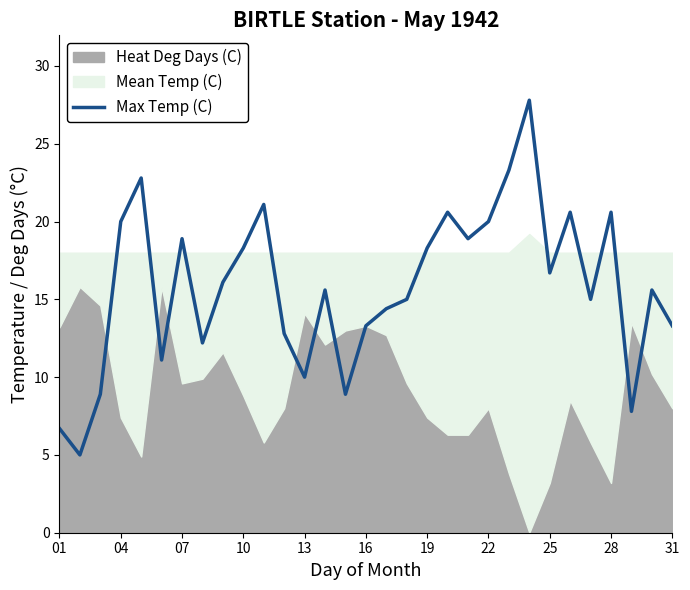

What is the average value?

15.8